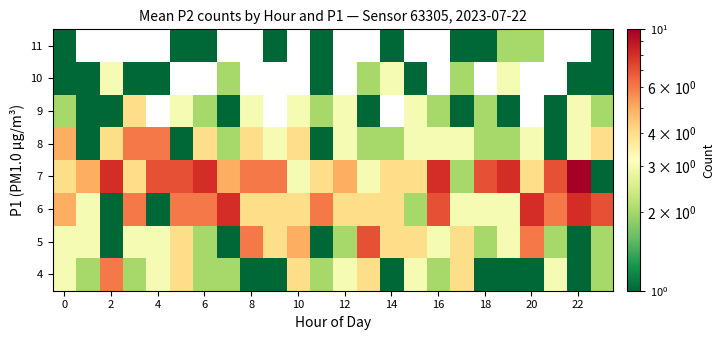

The value of 5 at 0 is 3.0. True or false?

True